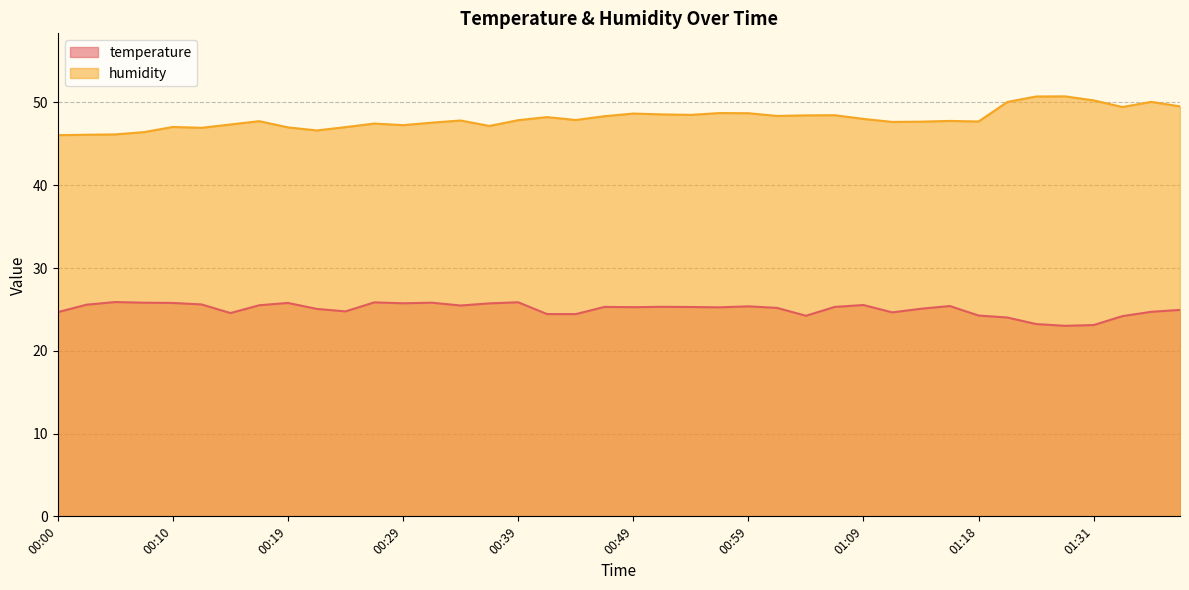

True or false: temperature has a value of 39.1 at 00:44.

False